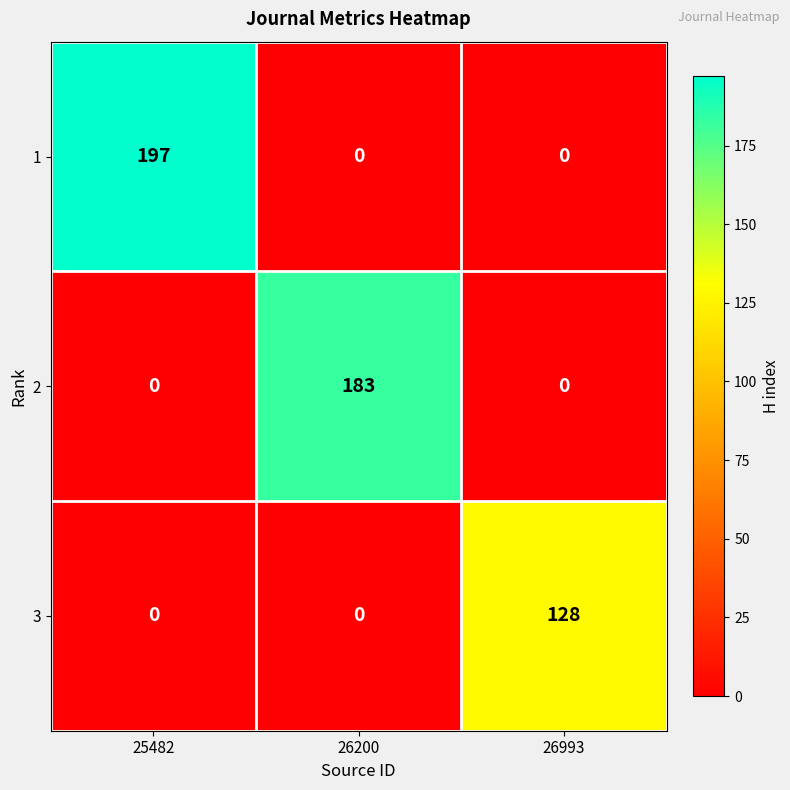

What is the spread (max minus min) of values at 26993?

128